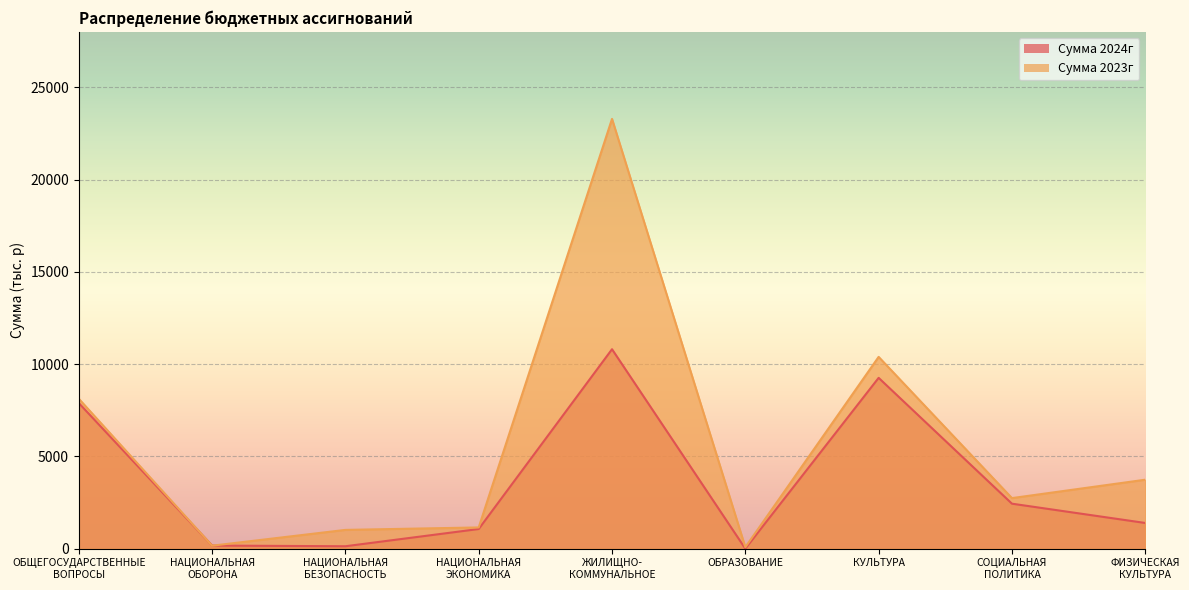

Which label corresponds to the smallest value in the chart?

ОБРАЗОВАНИЕ